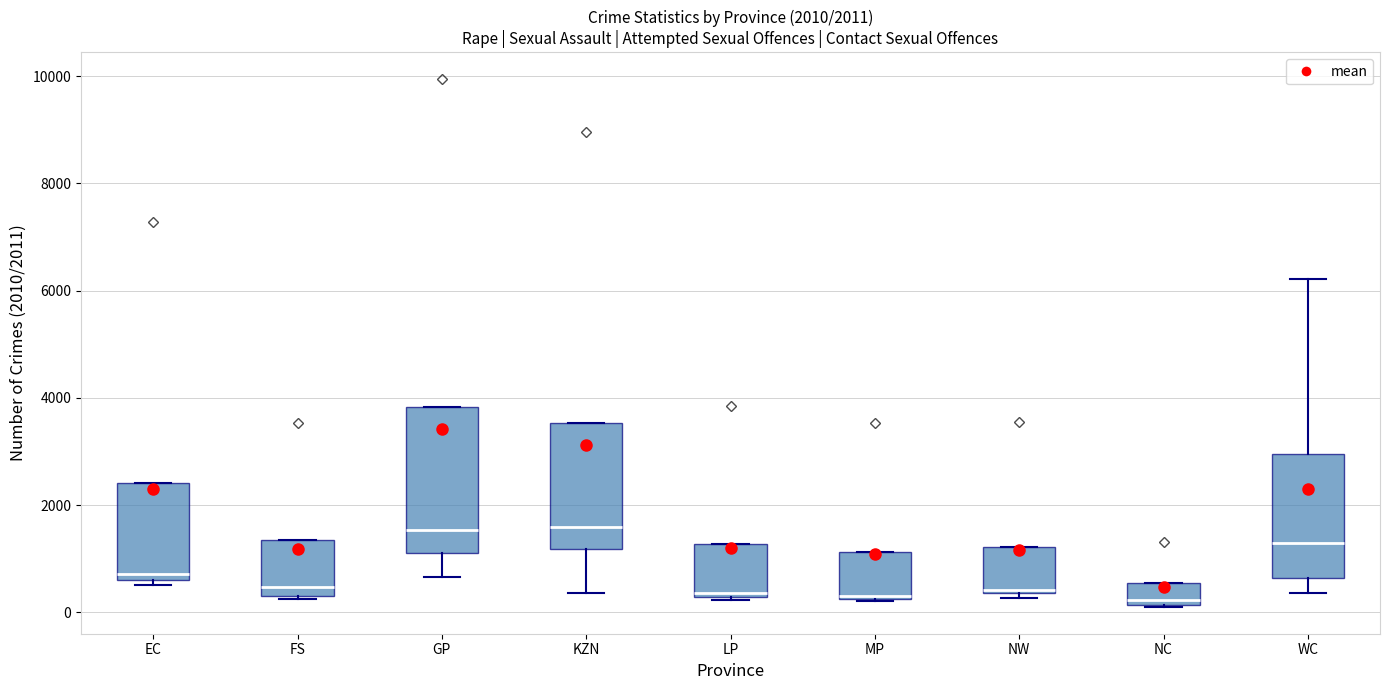

Comparing the boxes themselves (not the whiskers), which one is the tallest?

GP